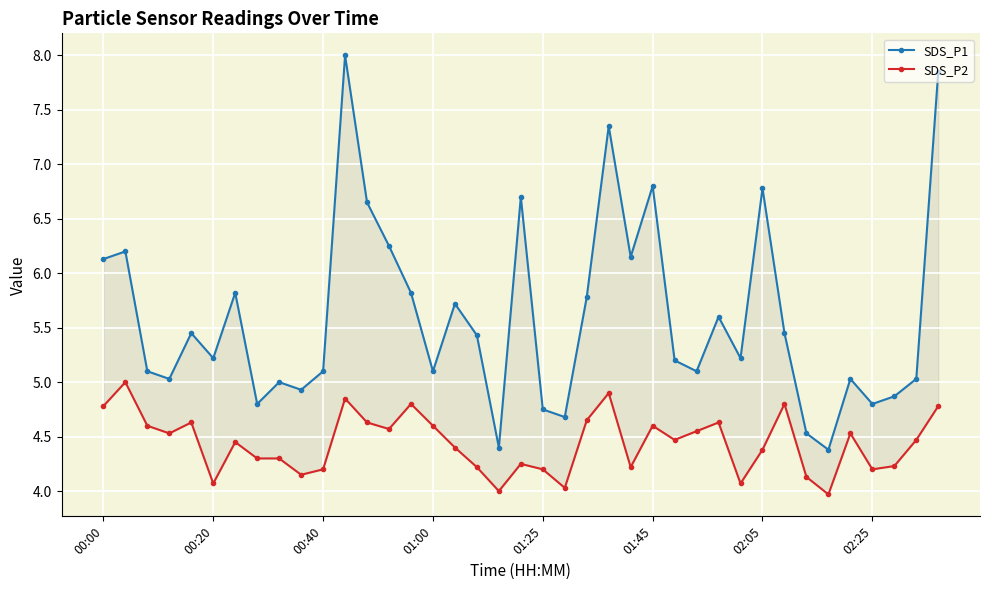

What position from the left is 00:20?

6